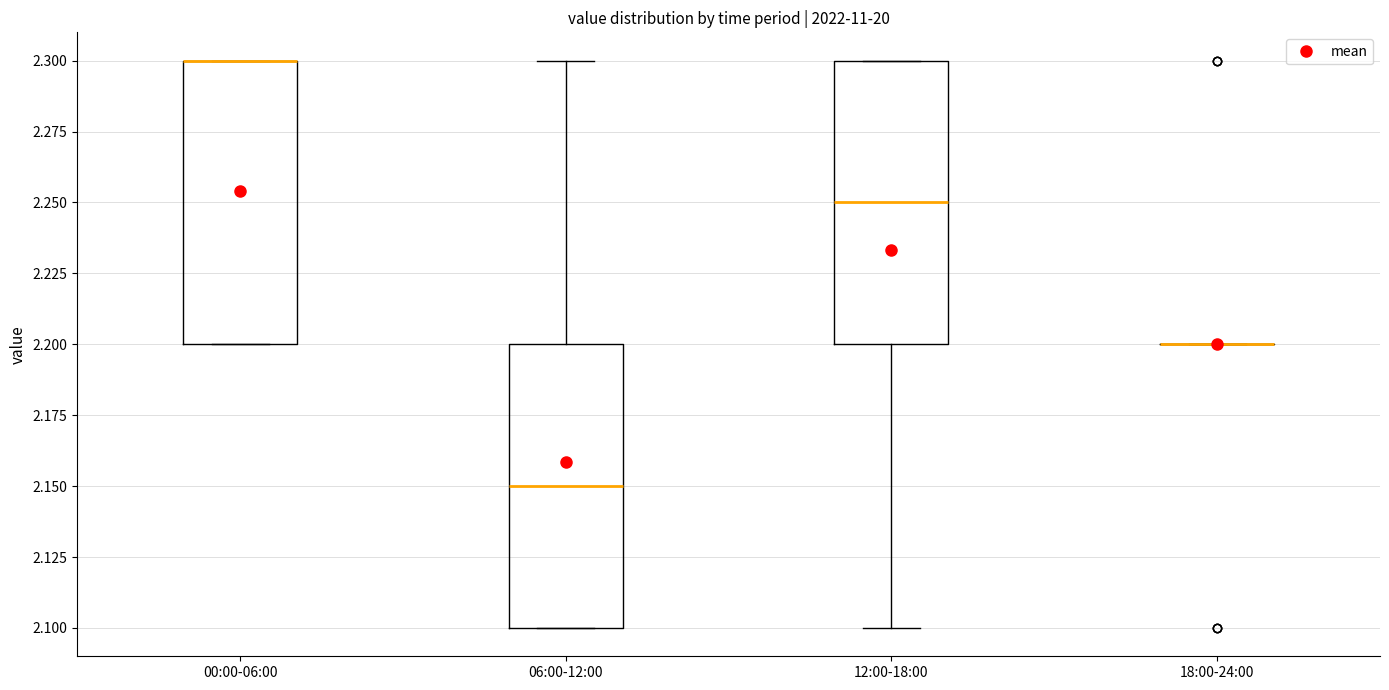

Where is the lower edge of the box for 00:00-06:00 on the y-axis? The values are not printed on the chart, so give them approximately, as read against the axis.

2.20